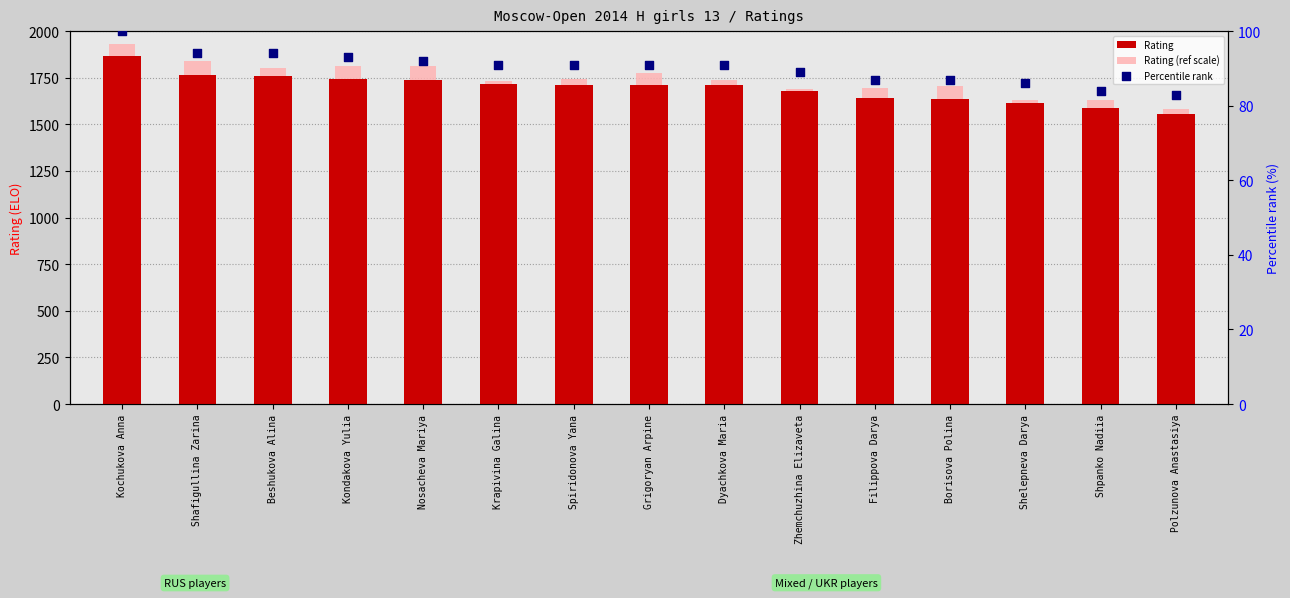

At which category is the sum across all series the highest?

Kochukova Anna